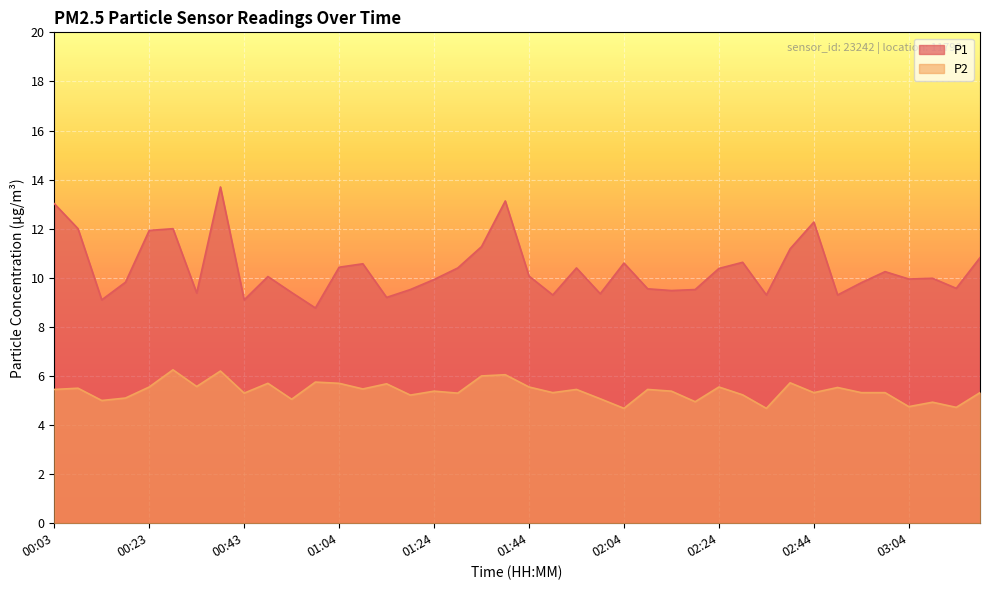

Rank the series by their maximum value, from lowest to highest.

P2, P1